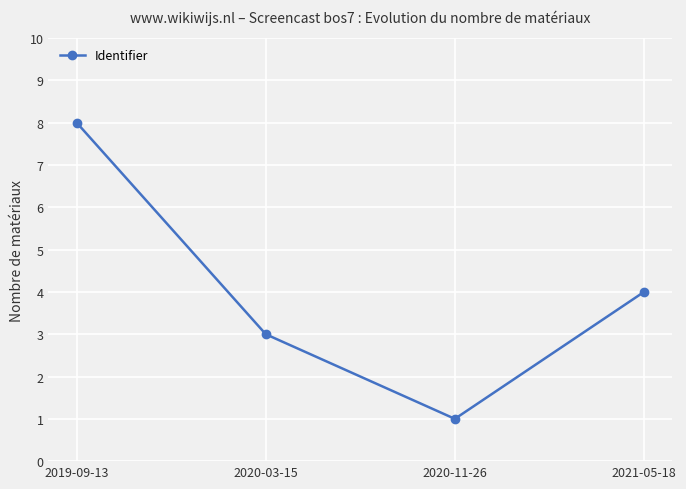

Where is the first local minimum?

2020-11-26